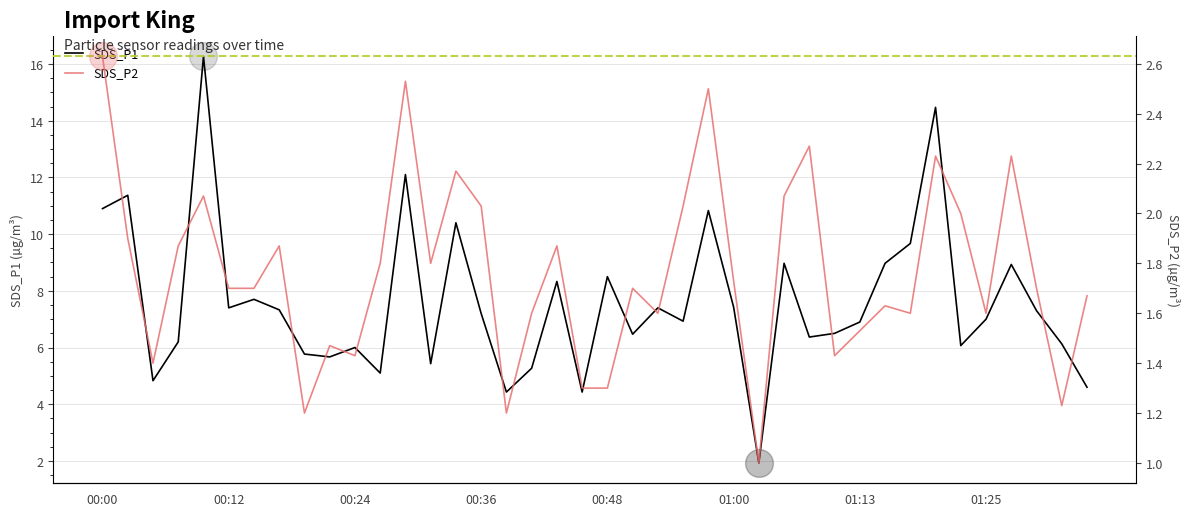

Which series has the largest total across all categories?

SDS_P1